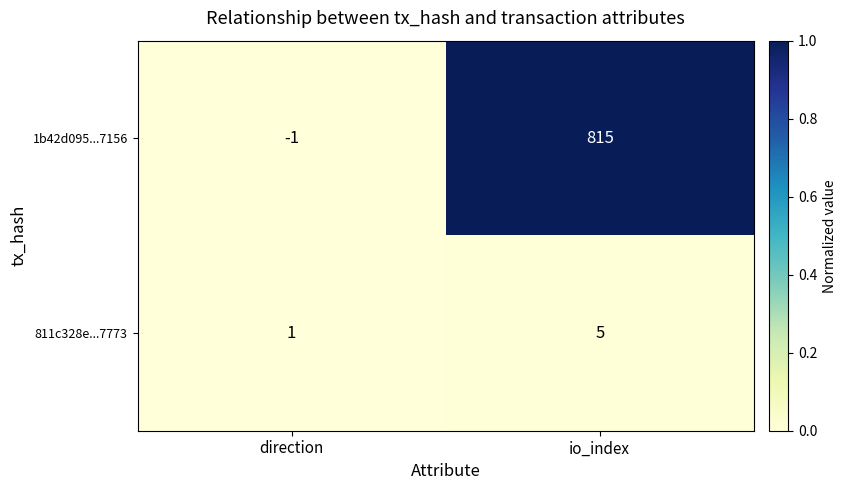

List the series in order of their overall mean, lowest first.

811c328e...7773, 1b42d095...7156